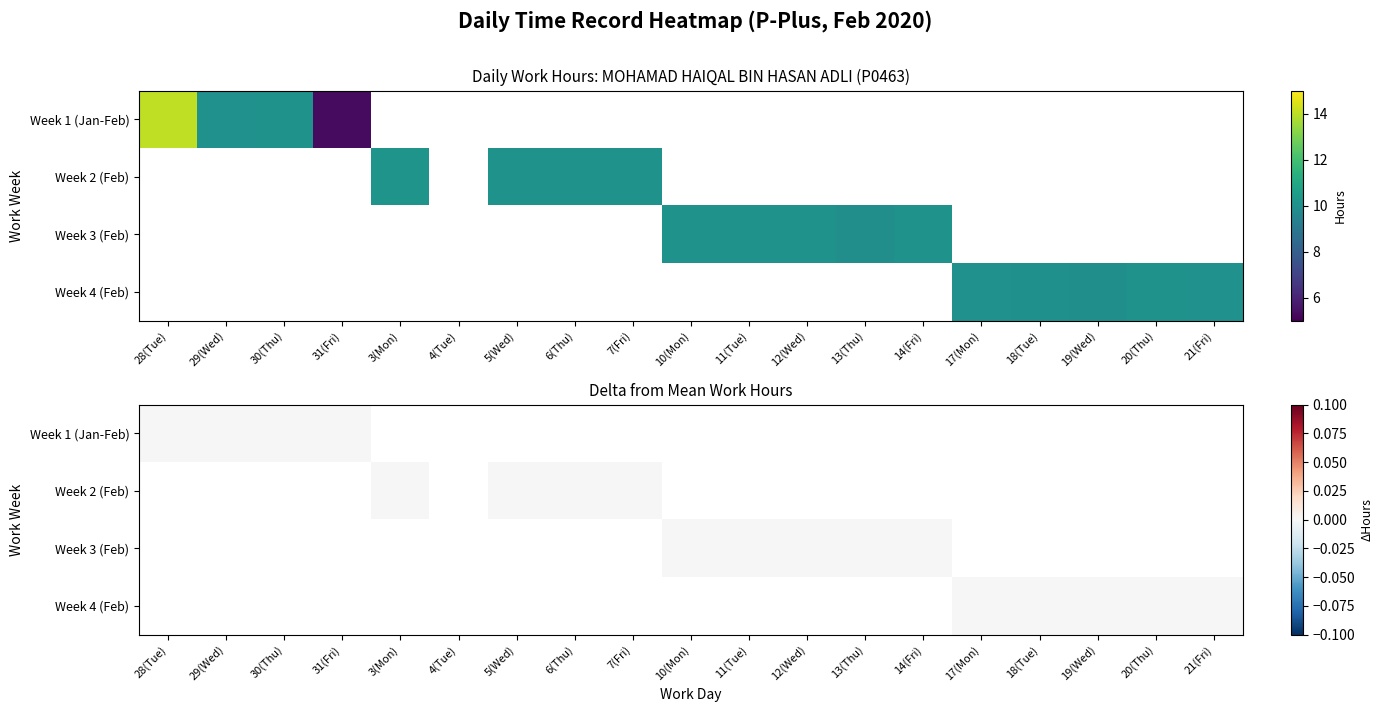

Is it true that 31 equals 3.5 at 0?

False